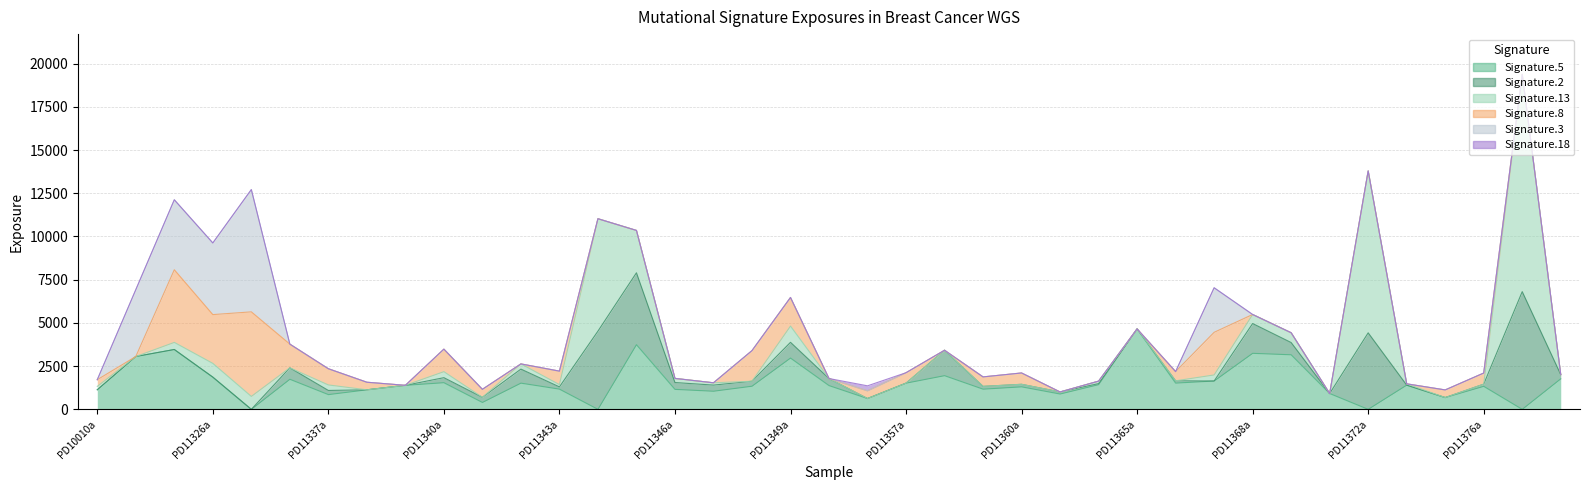

Where does the Signature.2 series first go above 147?

PD11336a